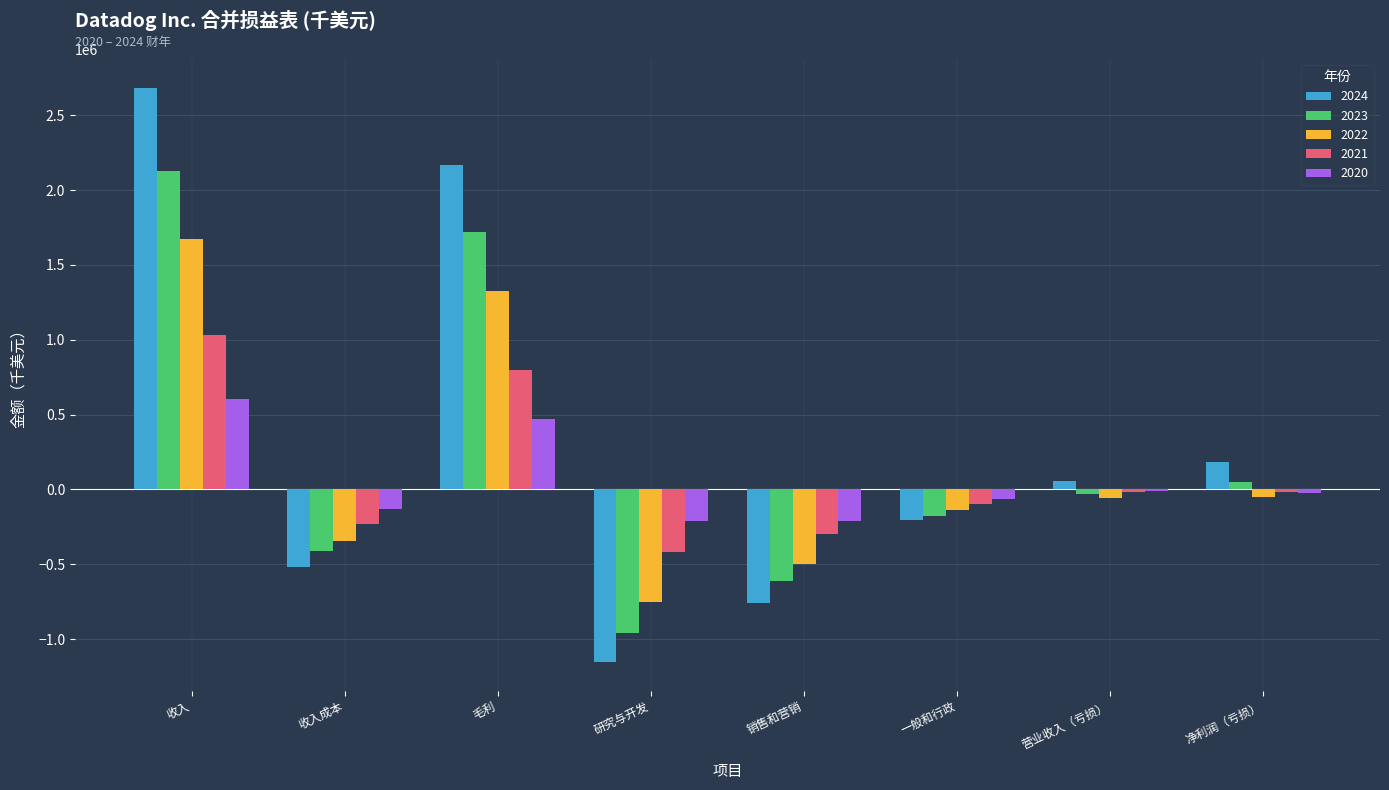

At 毛利, list the series in order from smallest to largest.

2020, 2021, 2022, 2023, 2024